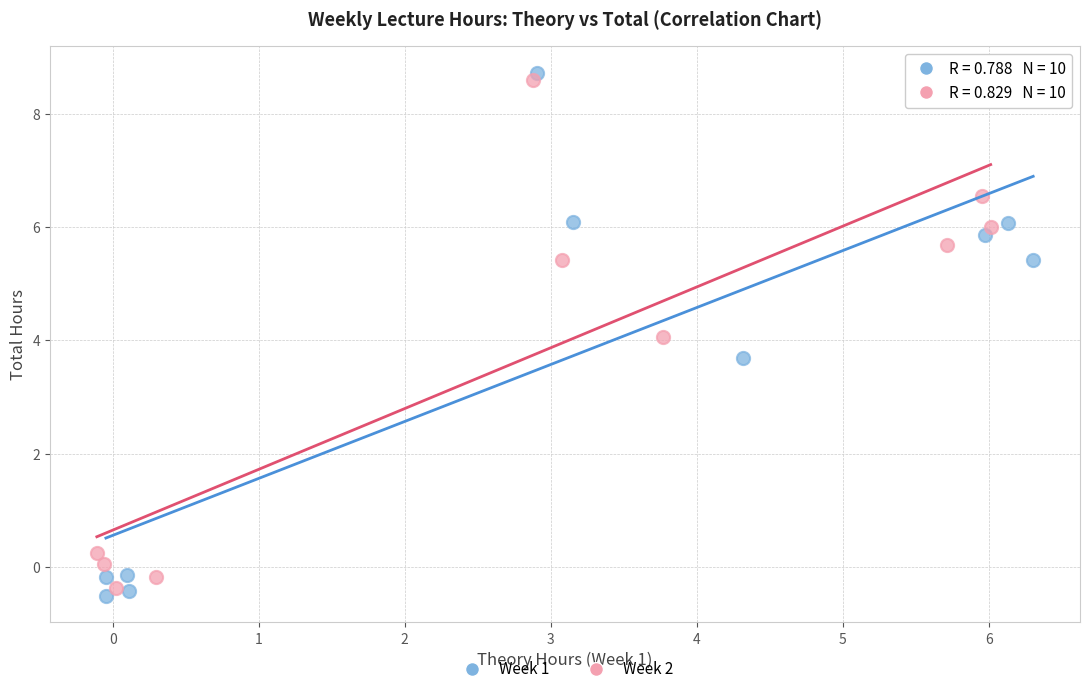

Which series has the largest Y range (max minus min)?

Week 1